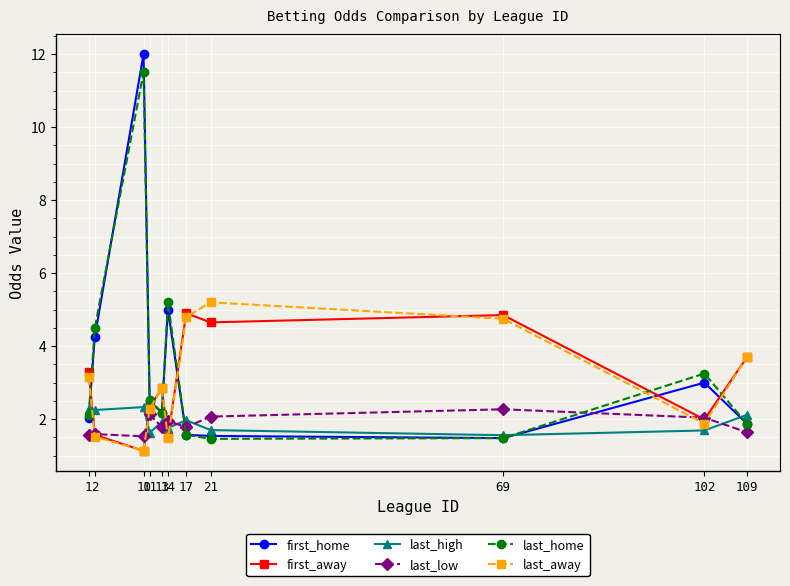

The value of last_high at 14 is 1.8. True or false?

True